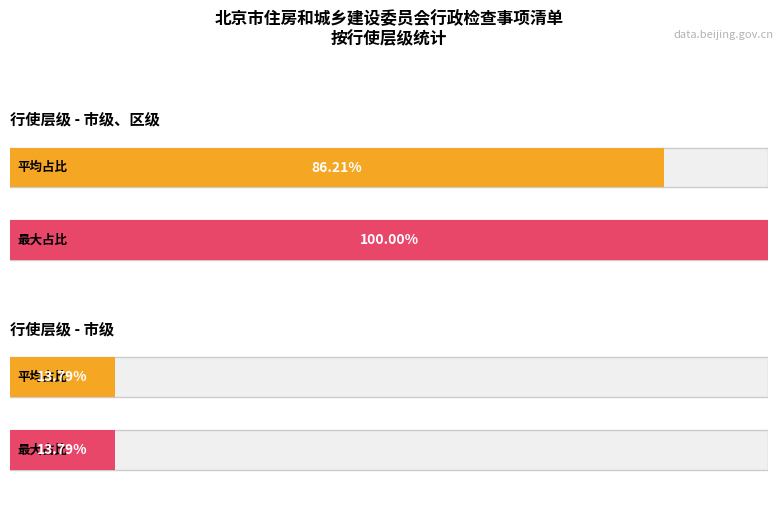

What is the average value of the 市级 series?

14